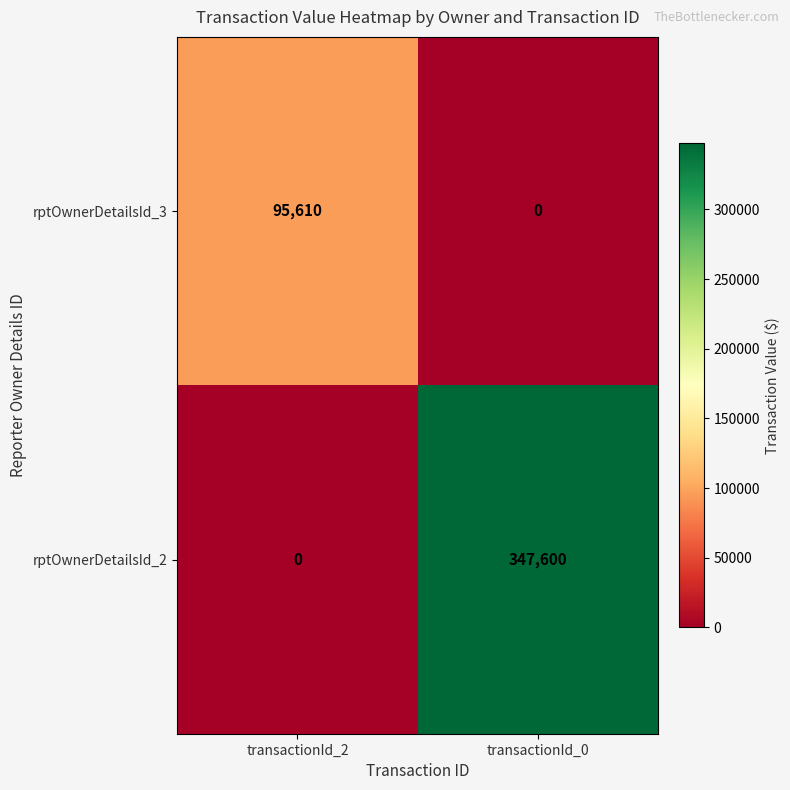

List the series in order of their peak value, lowest first.

rptOwnerDetailsId_3, rptOwnerDetailsId_2